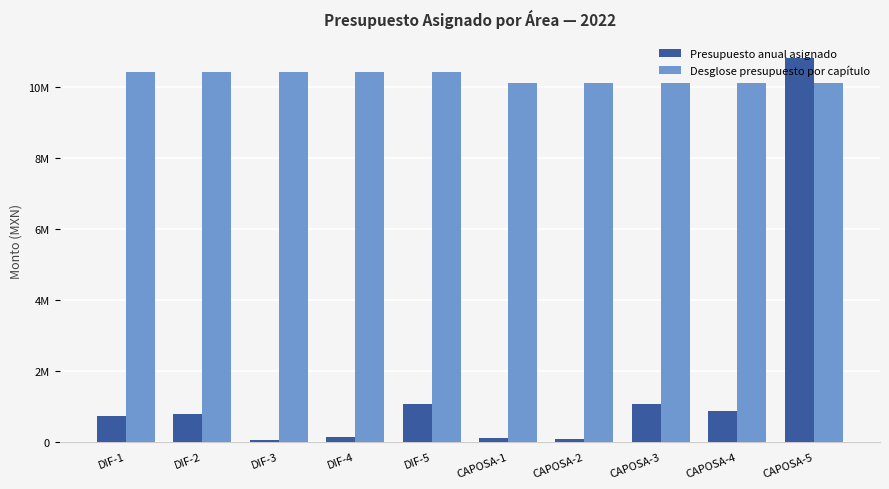

Rank the categories by Presupuesto anual asignado value from lowest to highest.

DIF-3, CAPOSA-2, CAPOSA-1, DIF-4, DIF-1, DIF-2, CAPOSA-4, DIF-5, CAPOSA-3, CAPOSA-5